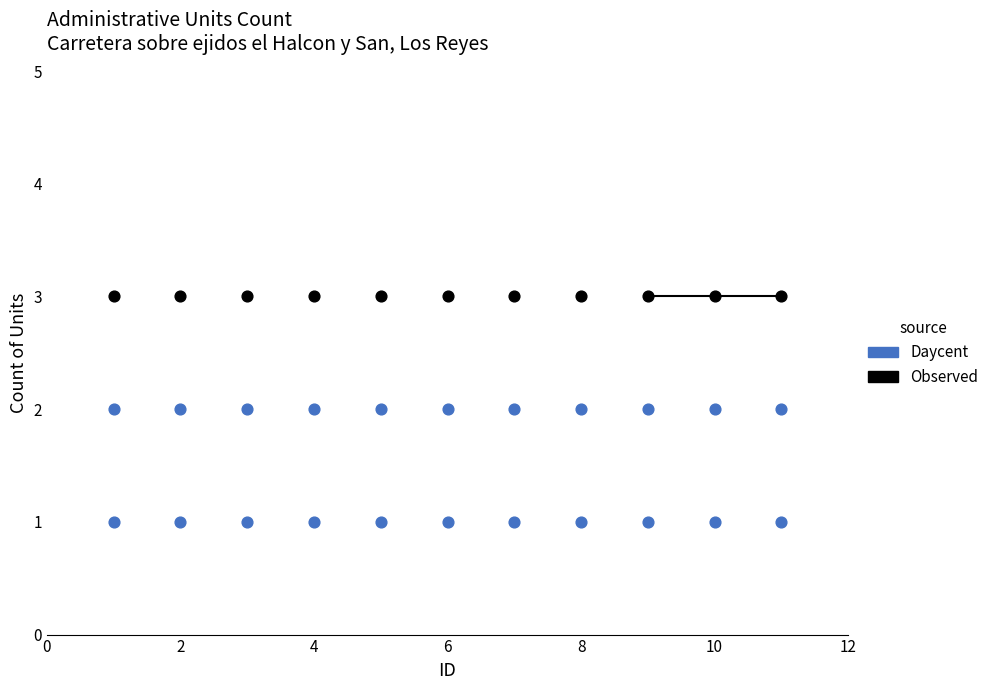

How many points are shown in the scatter plot?

33